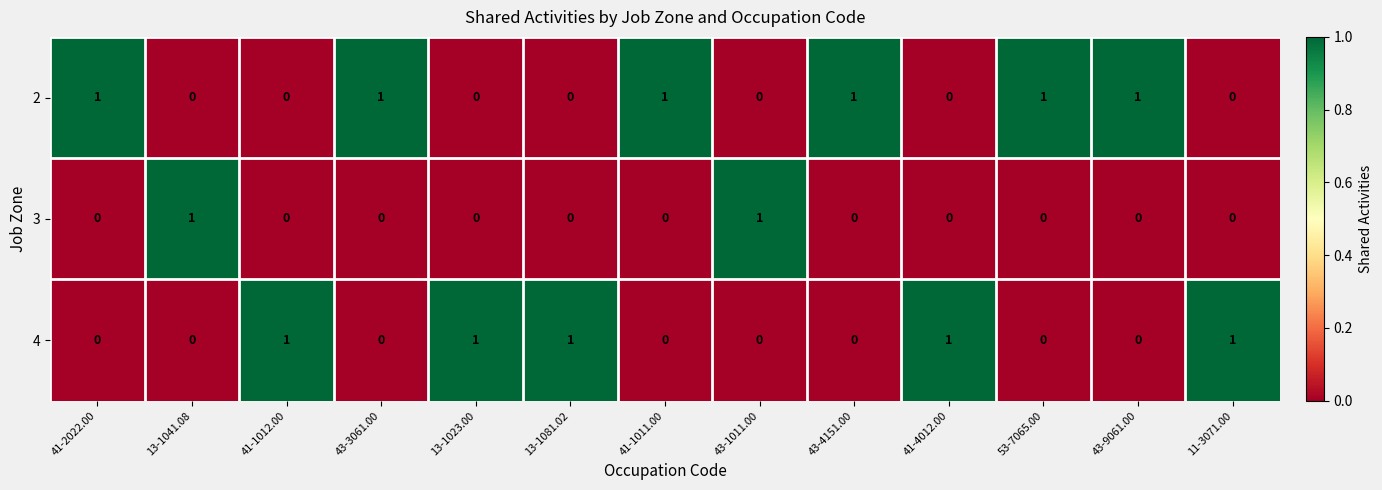

At how many categories does at least one series exceed 0?

13